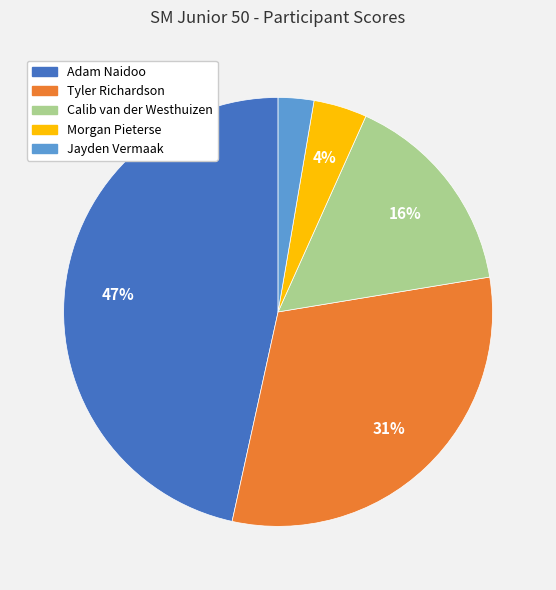

To the nearest percent, what is the difference between the Adam Naidoo and Jayden Vermaak slice percentages?

44%